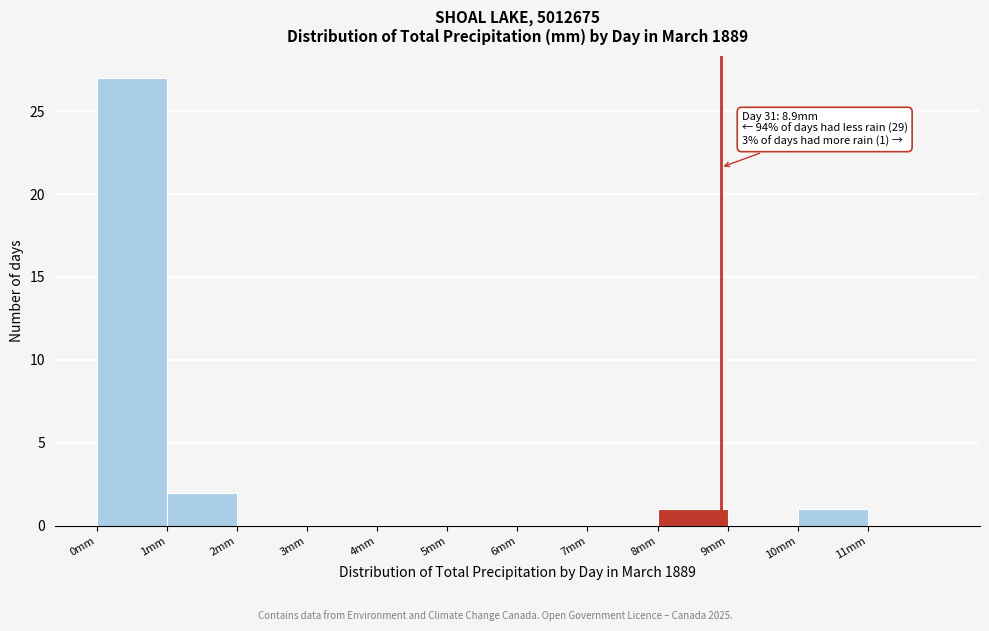

Over which range of the x-axis is the bar tallest?

0 to 1